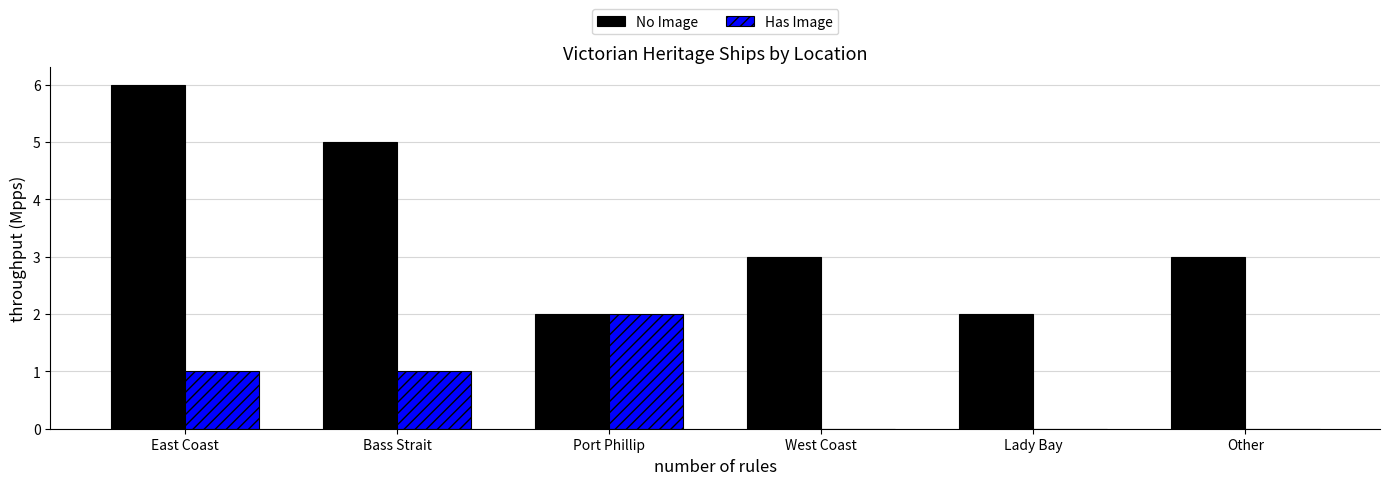

What is the sum of the No Image values at Port Phillip and Bass Strait?

7